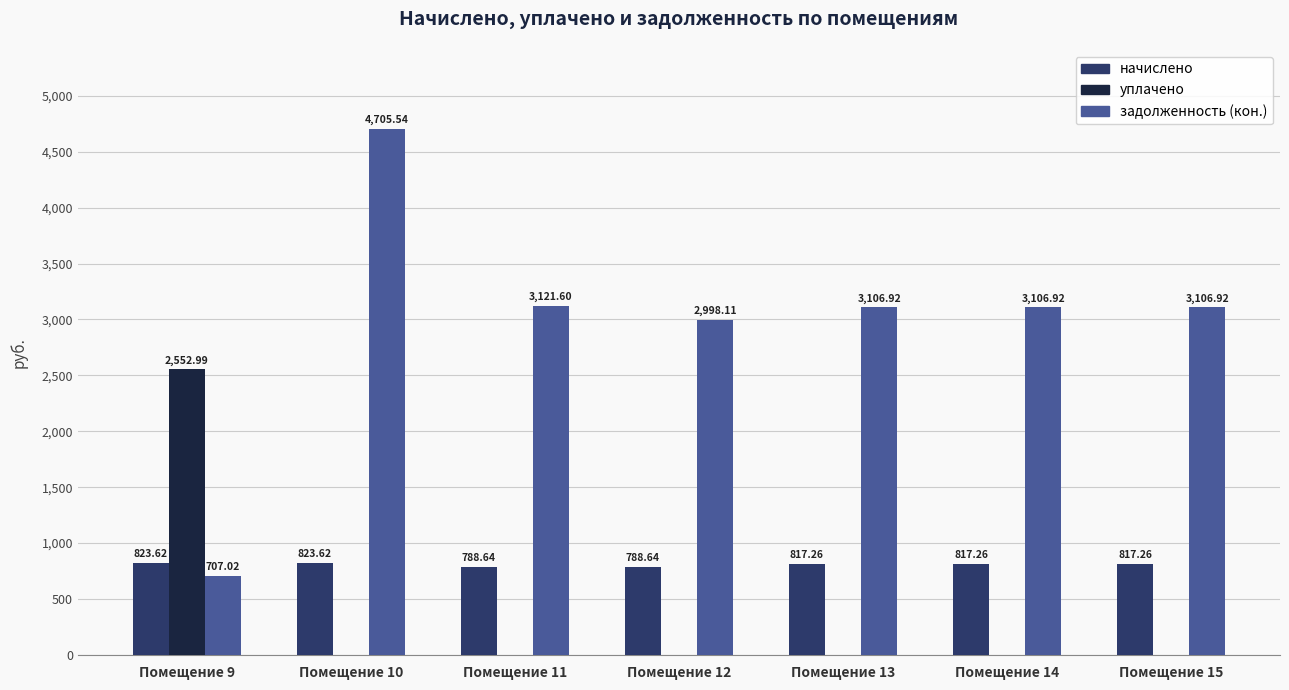

Which series changed the most between Помещение 9 and Помещение 14?

уплачено